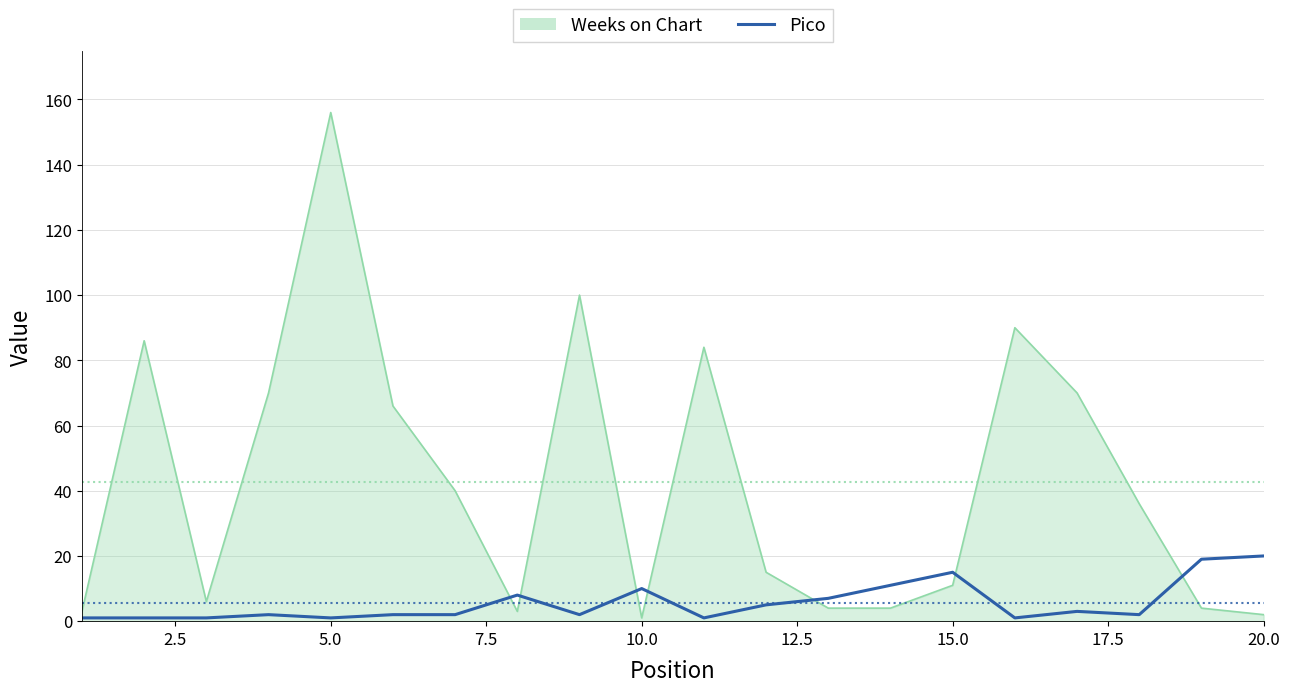

Which series has the largest range (max minus min)?

Weeks on Chart